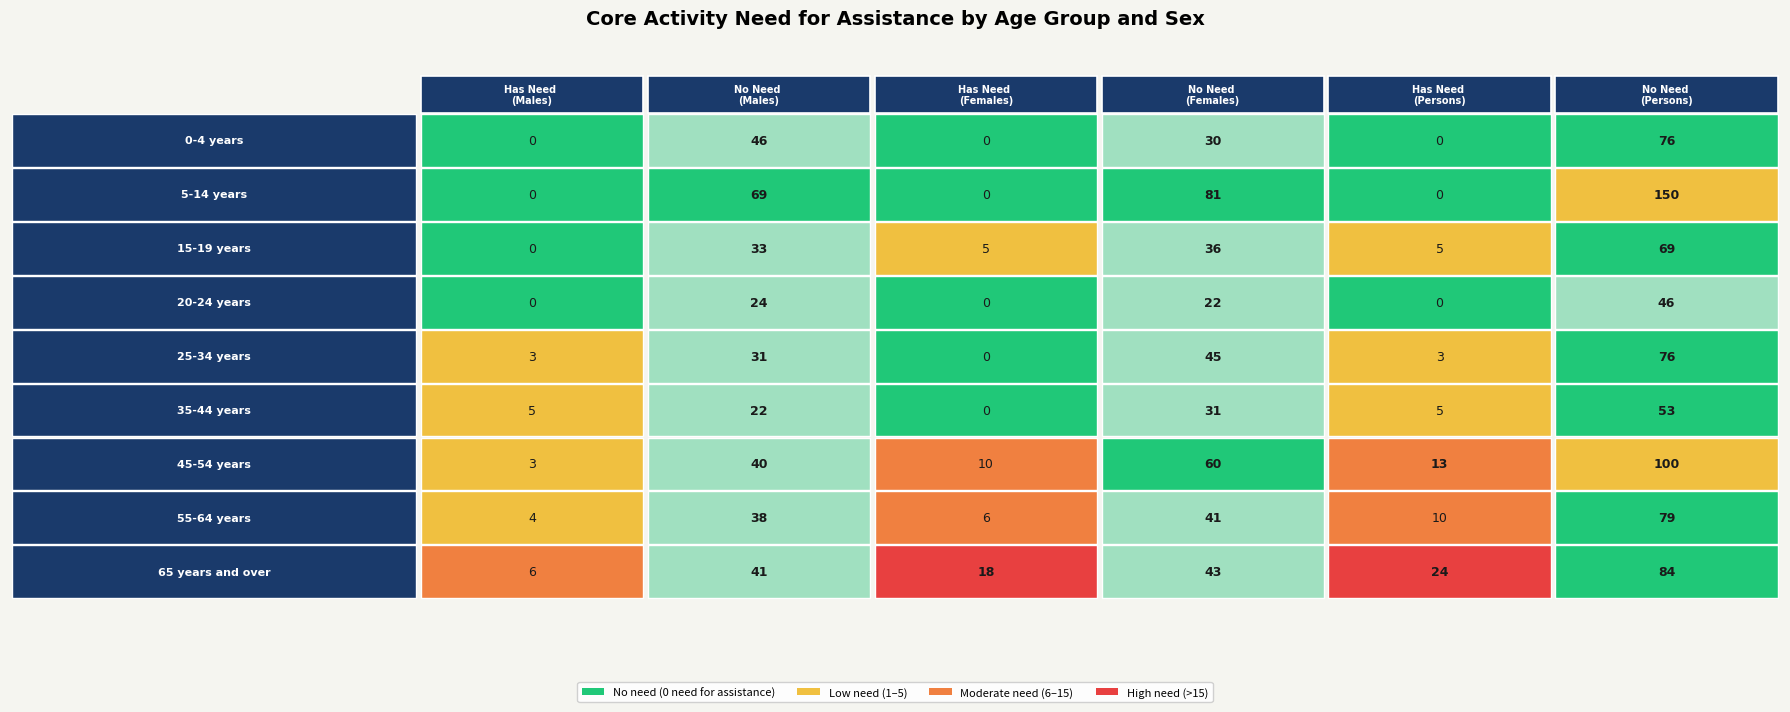

Where is 25-34 years nearest to the value 38?

1